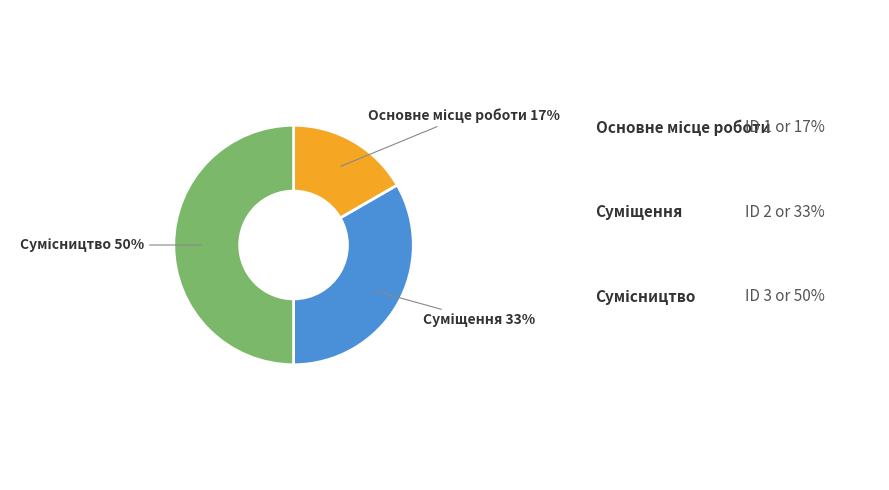

To the nearest percent, what is the average slice percentage?

33%